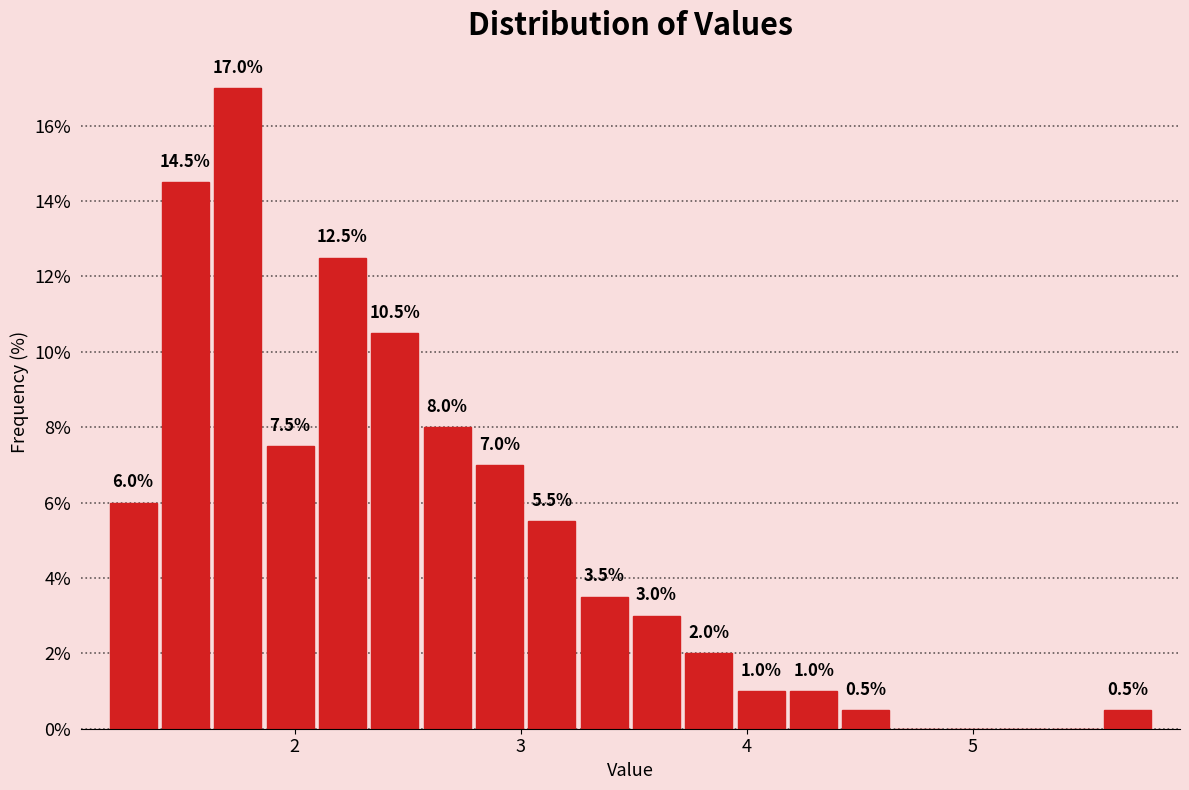

Around what value on the x-axis is the tallest bar? Give the approximate position of its centre, as read against the axis.

1.7